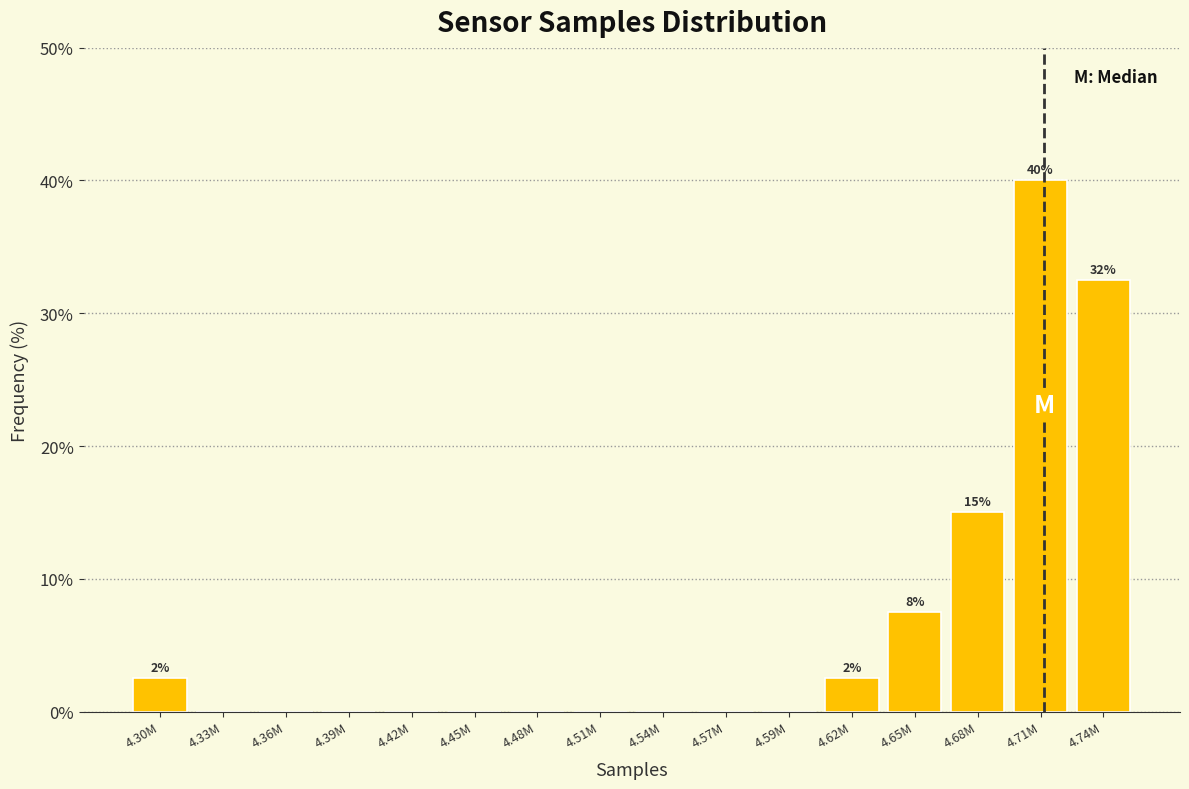

Reading right to left, extract all data points from this chart.

4.74M=32.5	4.71M=40.0	4.68M=15.0	4.65M=7.5	4.62M=2.5	4.59M=0.0	4.57M=0.0	4.54M=0.0	4.51M=0.0	4.48M=0.0	4.45M=0.0	4.42M=0.0	4.39M=0.0	4.36M=0.0	4.33M=0.0	4.30M=2.5